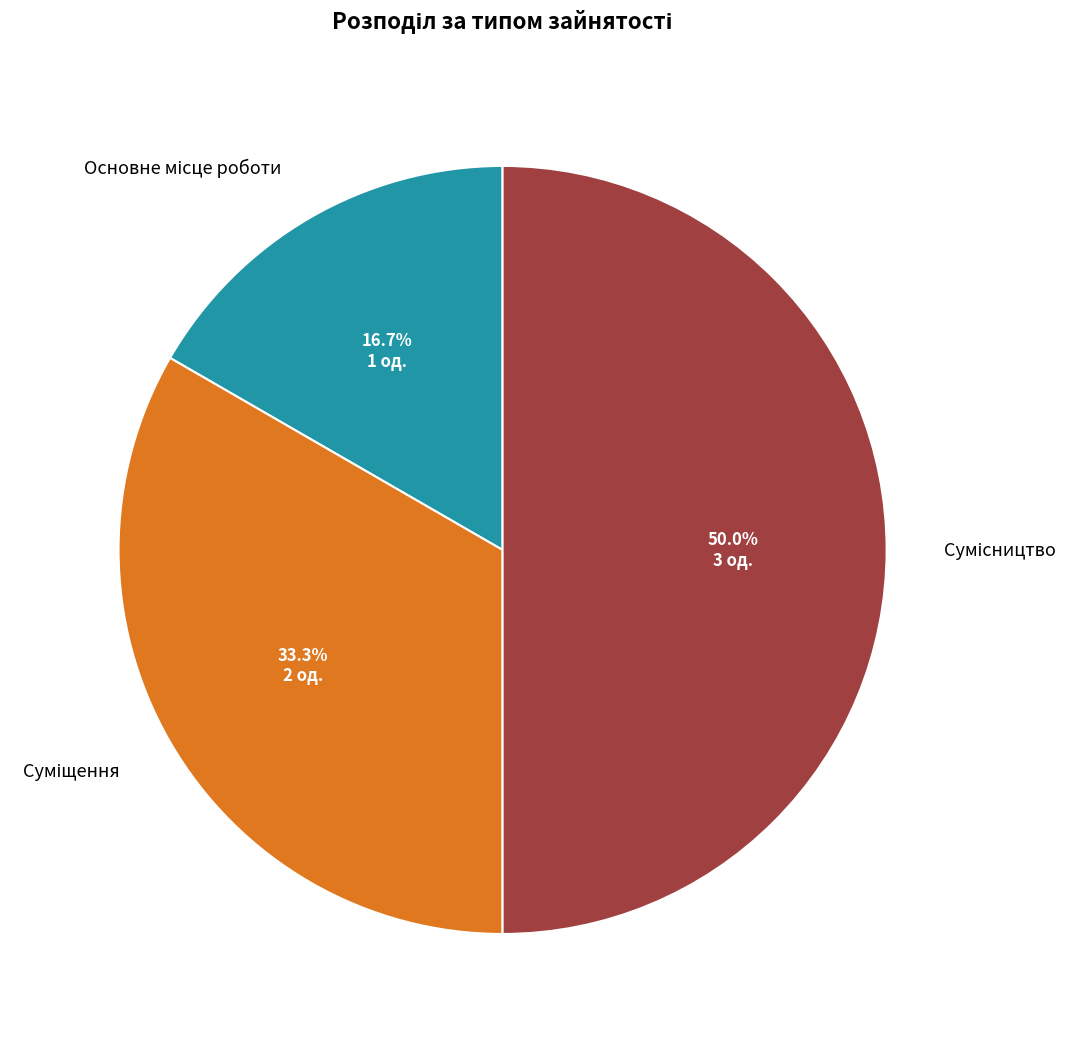

Which slice is the smallest?

Основне місце роботи